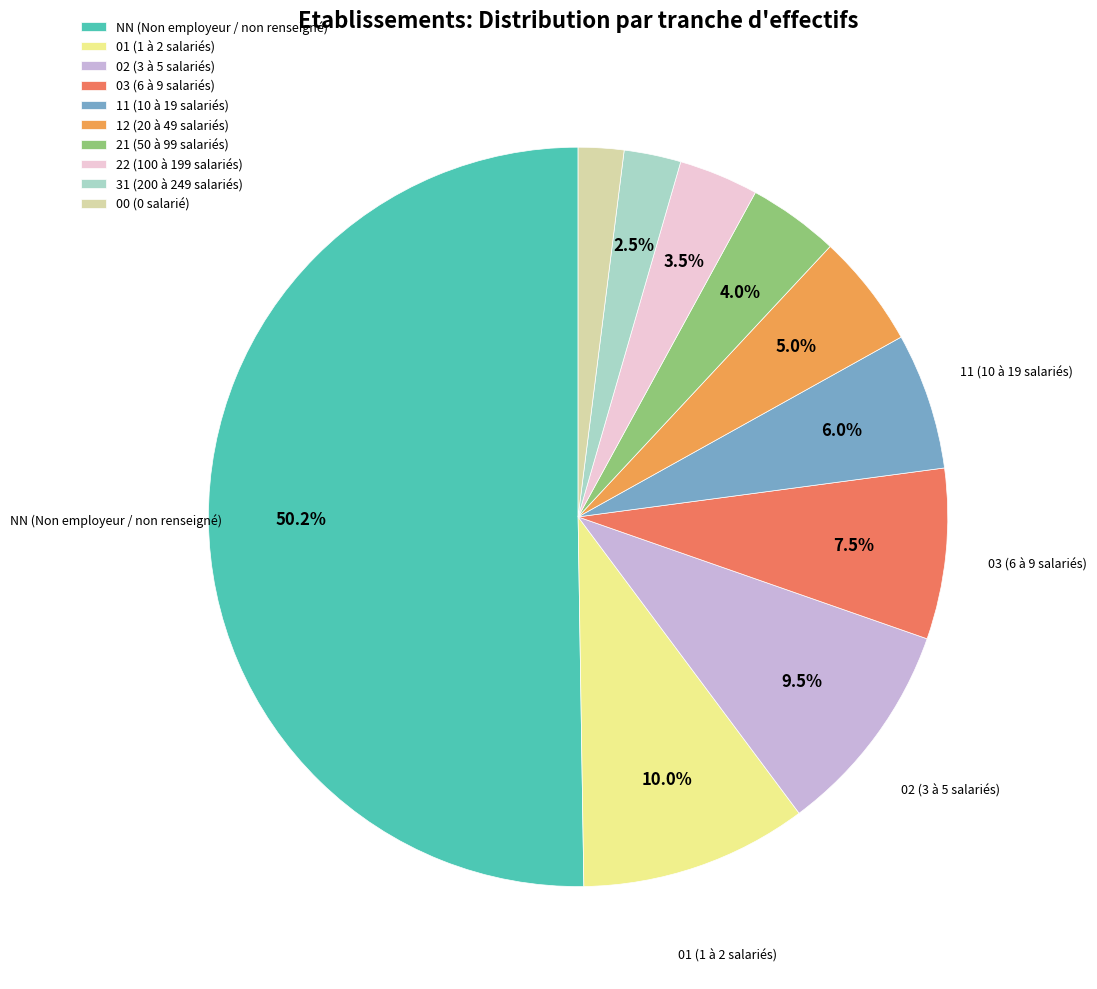

Combined, what portion of the pie is 31 and 21?

6.5%